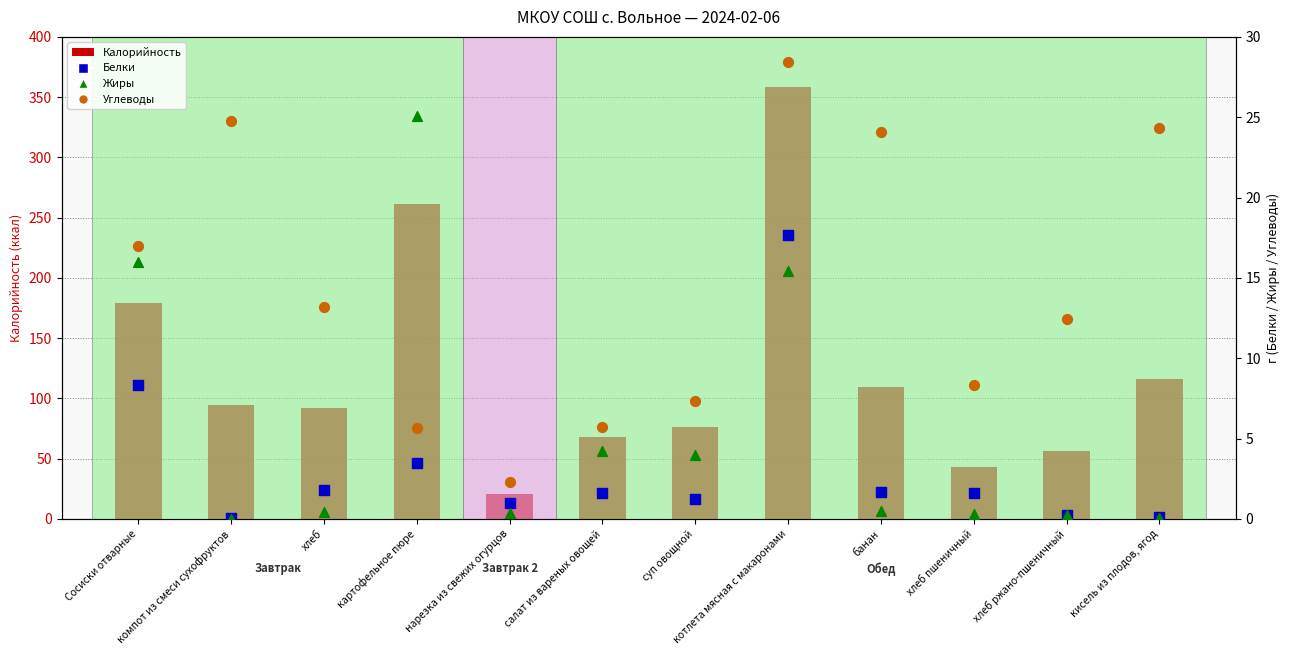

At which category is the sum across all series the highest?

котлета мясная с макаронами